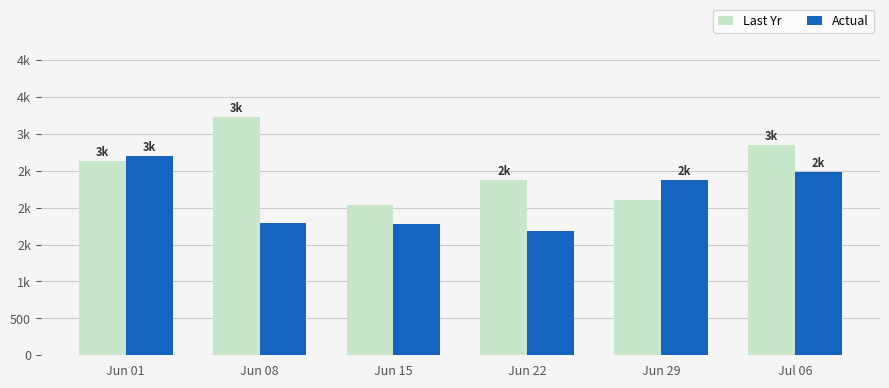

Does the chart contain stacked bars?

No